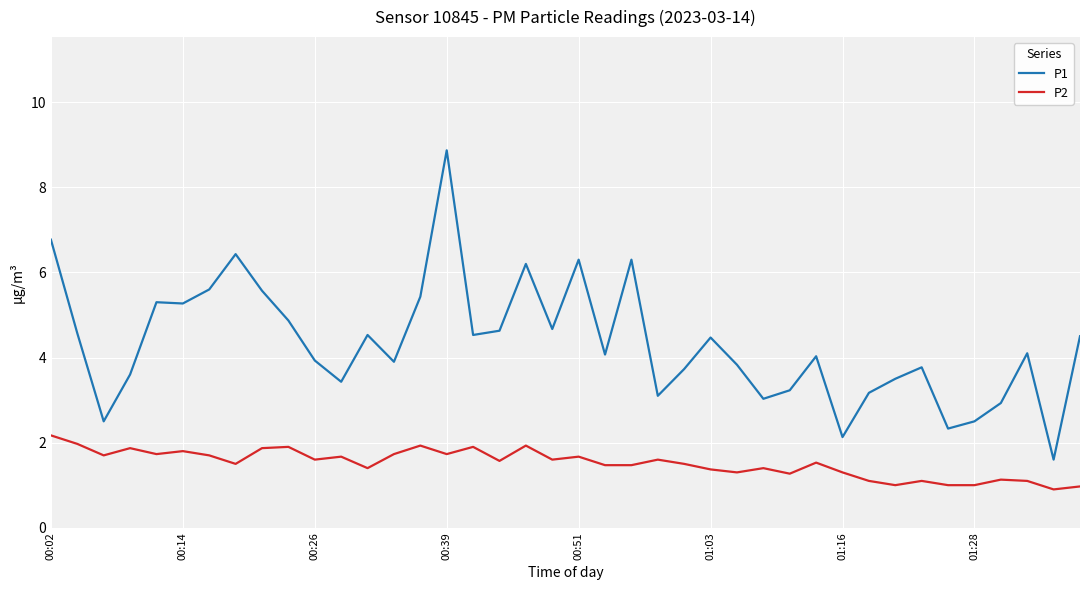

True or false: P1 and P2 intersect in this chart.

False